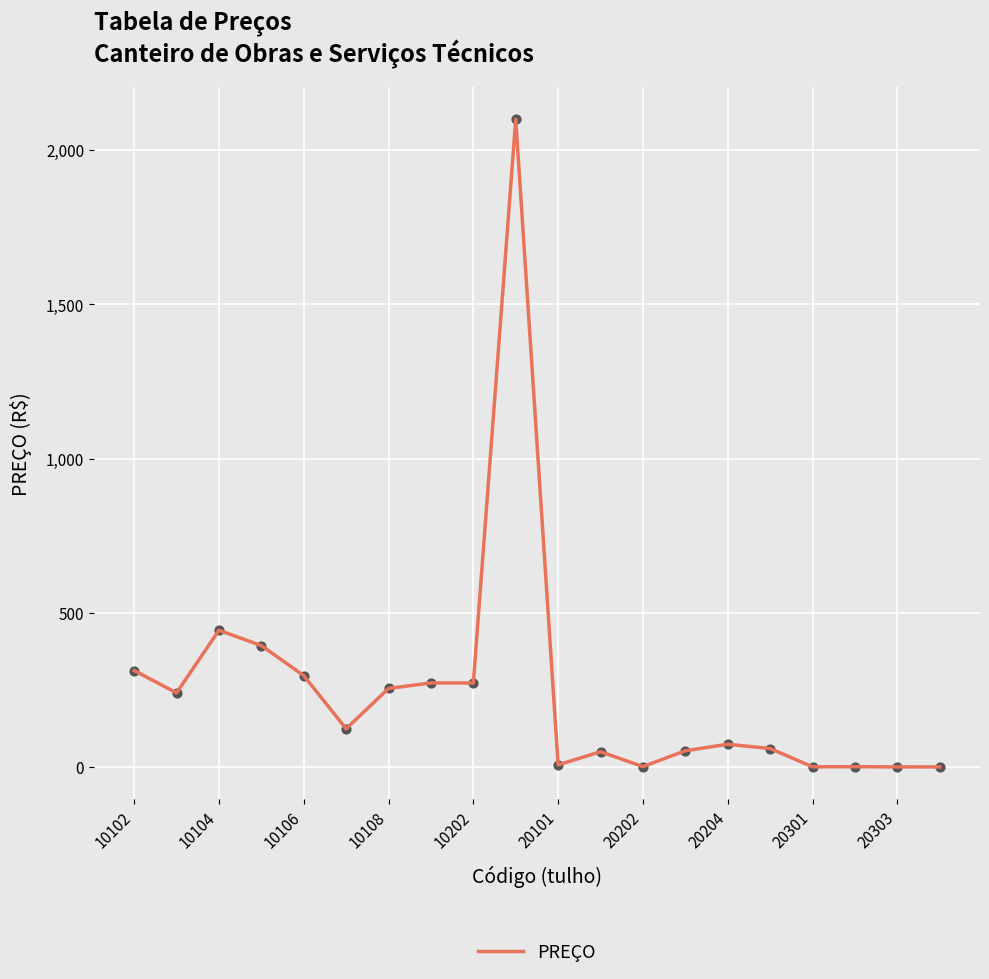

What is the difference between the maximum and minimum values?

2099.6